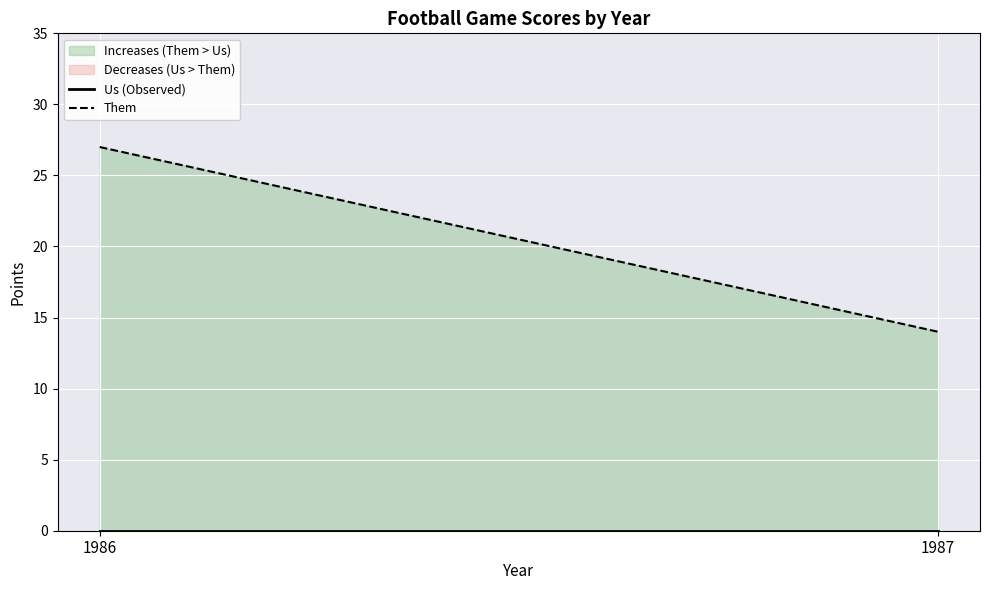

How many lines are shown in the chart?

2